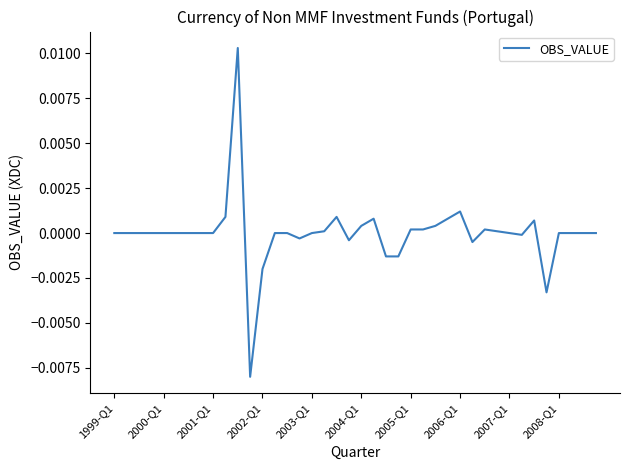

At which category does the data reach its first local valley?

11